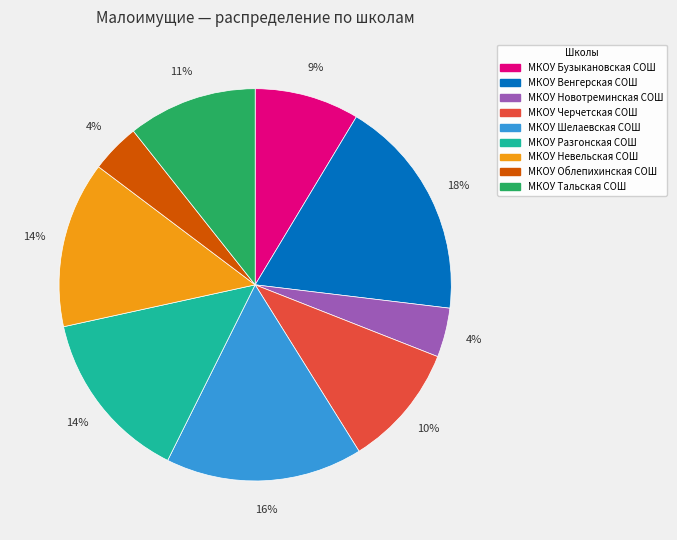

Count the number of slices in the pie.

9